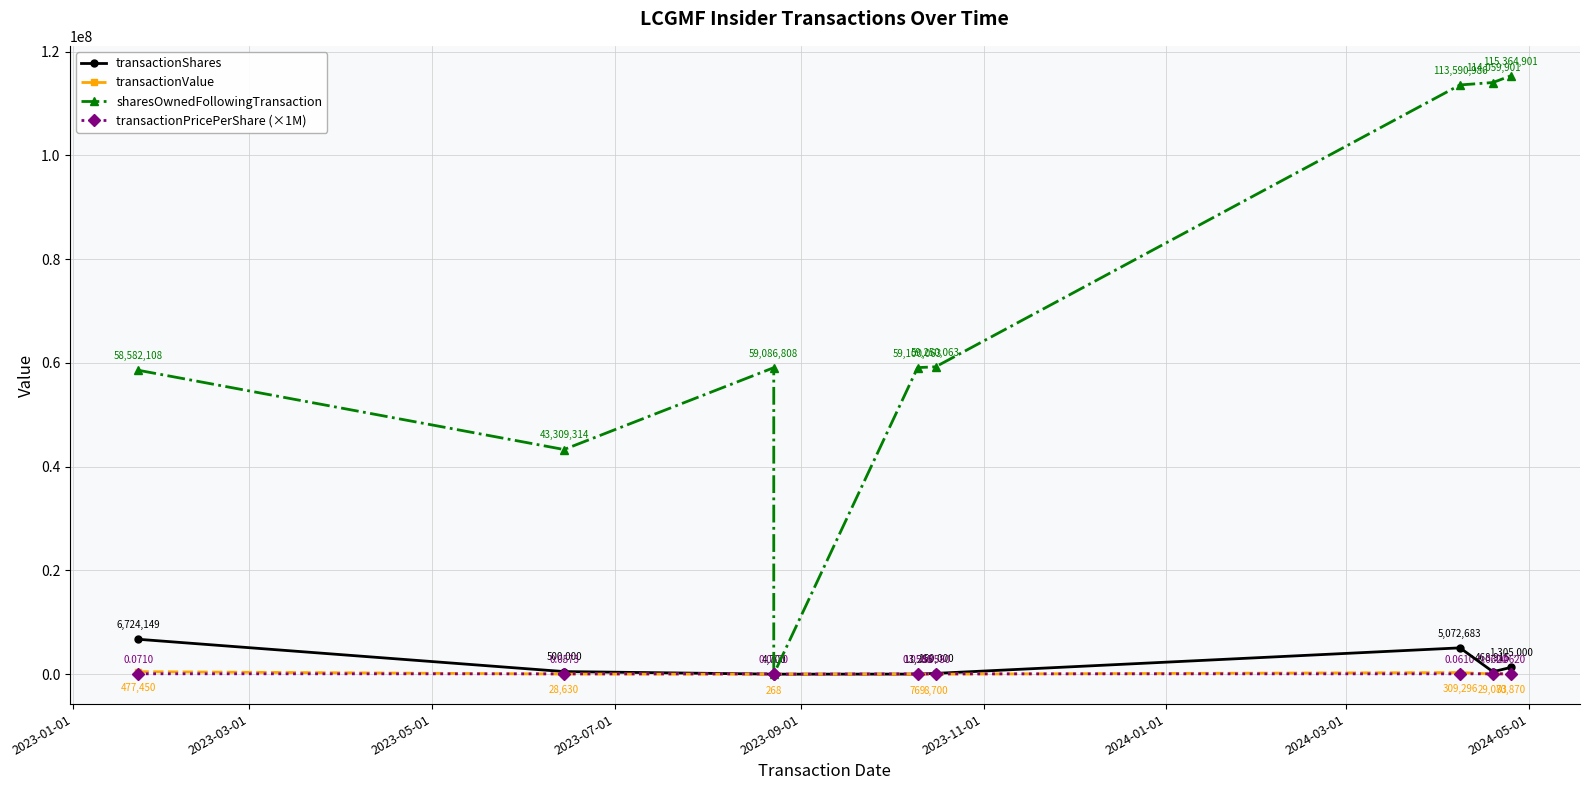

What is the value of the transactionShares point at the 3rd from the left?

4700.0